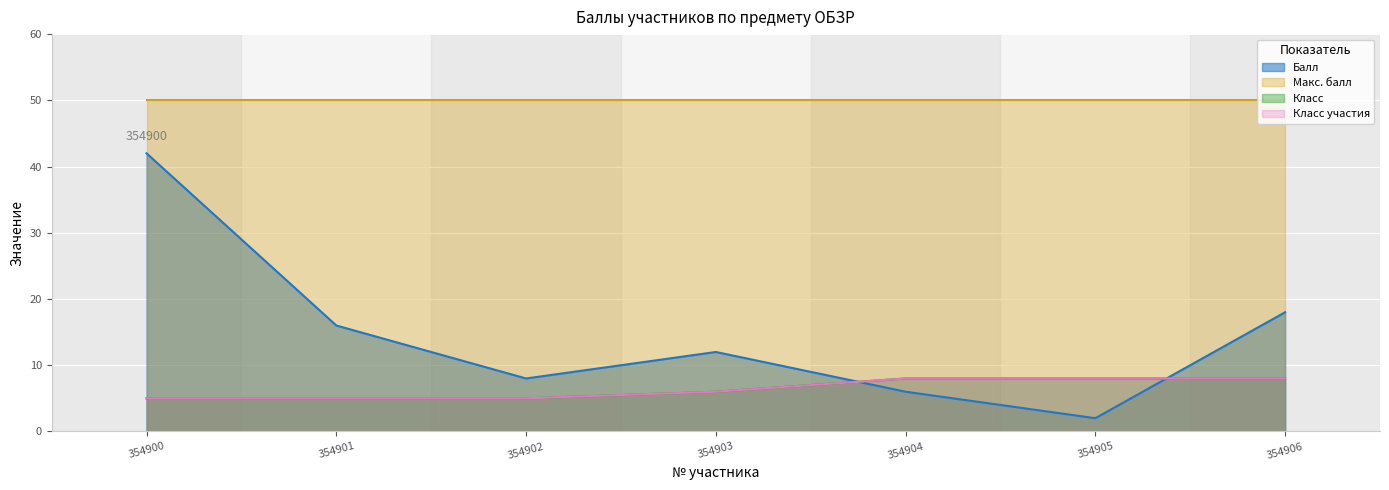

Read the Класс участия value at 354900.

5